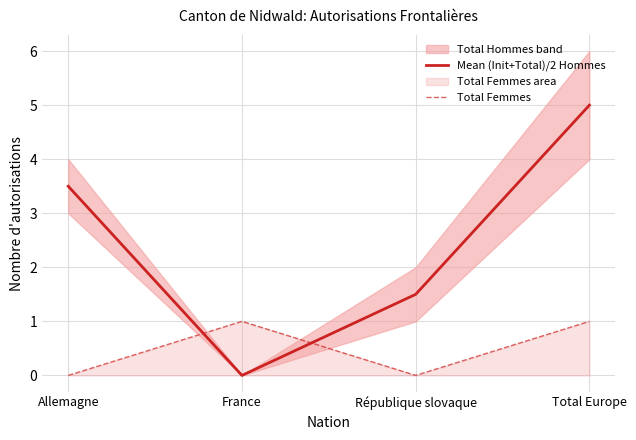

What is the highest value of the Total Femmes series?

1.0